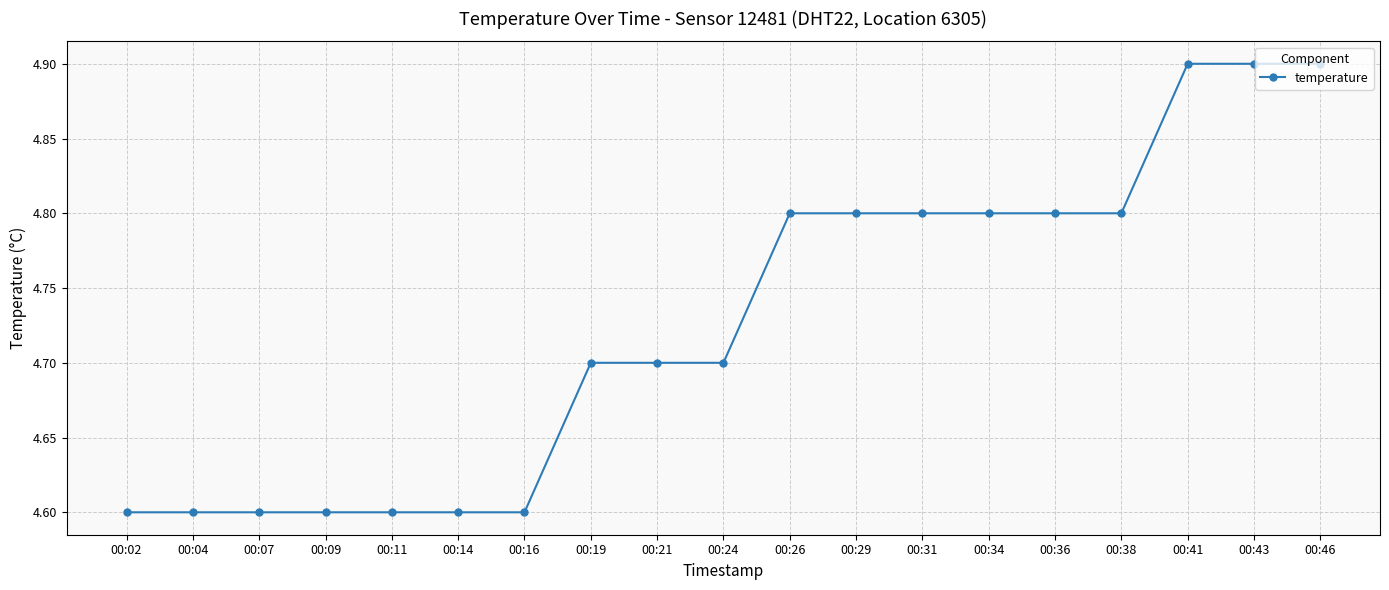

How many lines are shown in the chart?

1